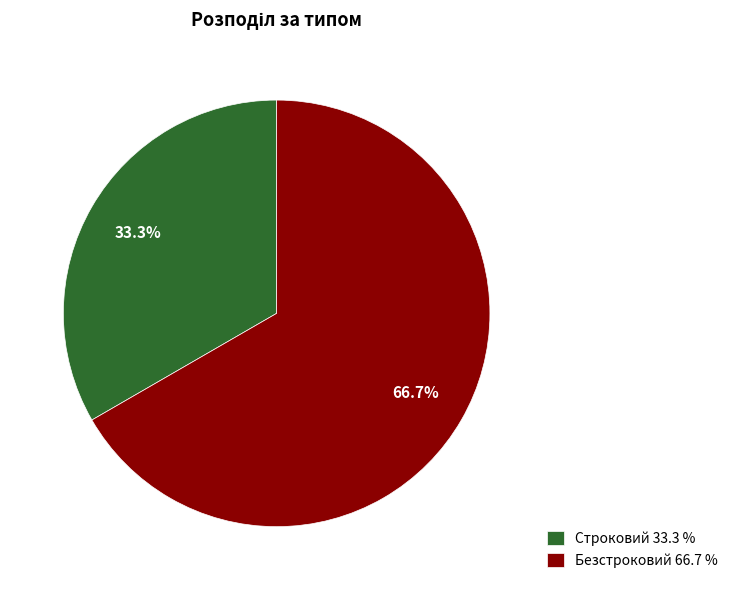

Which slice represents more than half of the pie?

Безстроковий